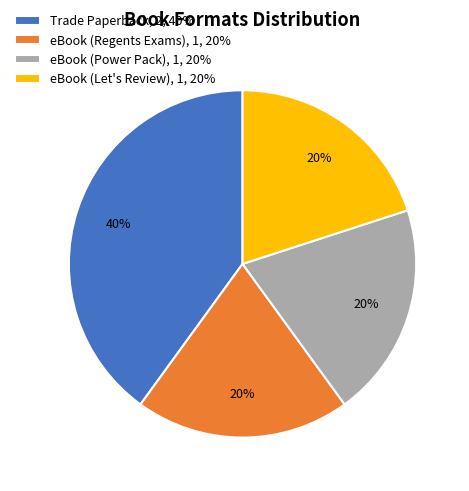

Does eBook (Power Pack) represent more than half of the total?

No